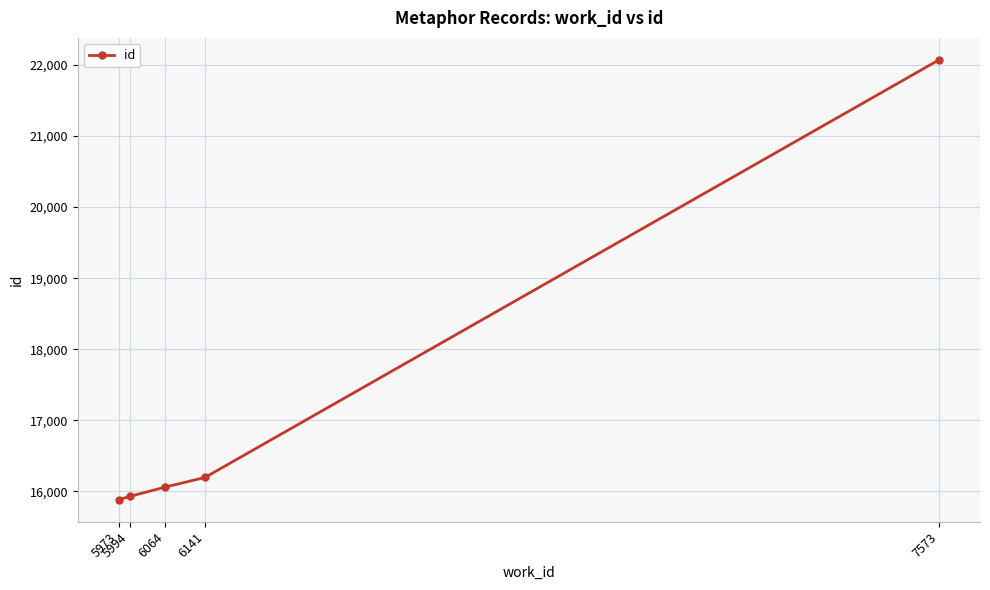

The value at 7573 is 22071. True or false?

True